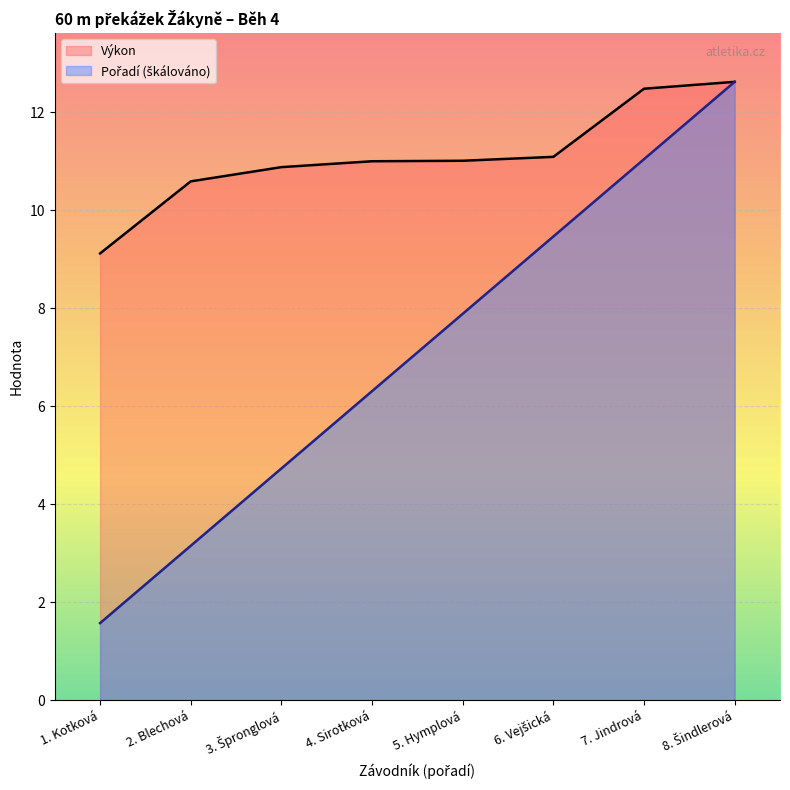

True or false: Pořadí and Výkon cross at least once.

False